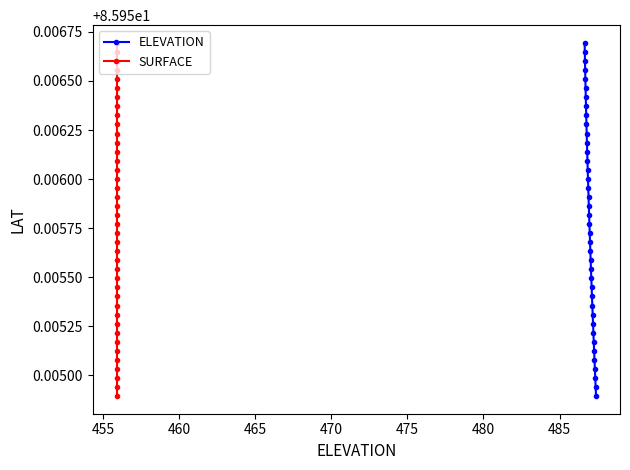

True or false: ELEVATION has more than 0 points higher than both neighbors.

False